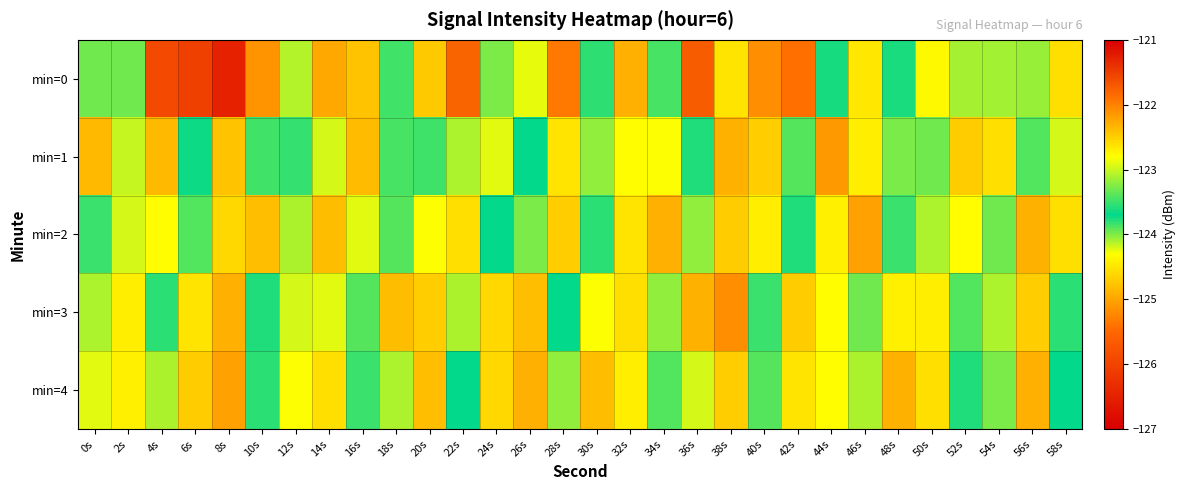

Between 28s and 6s, which is larger?

28s